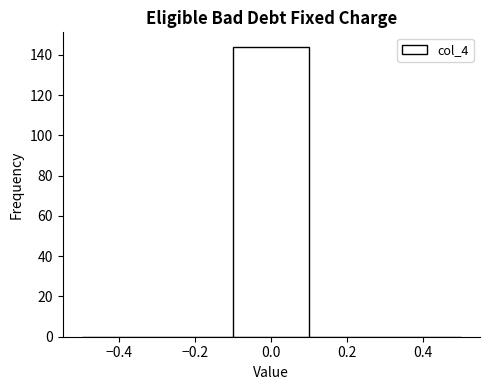

Over which range of the x-axis is the bar tallest?

-0.1 to 0.1